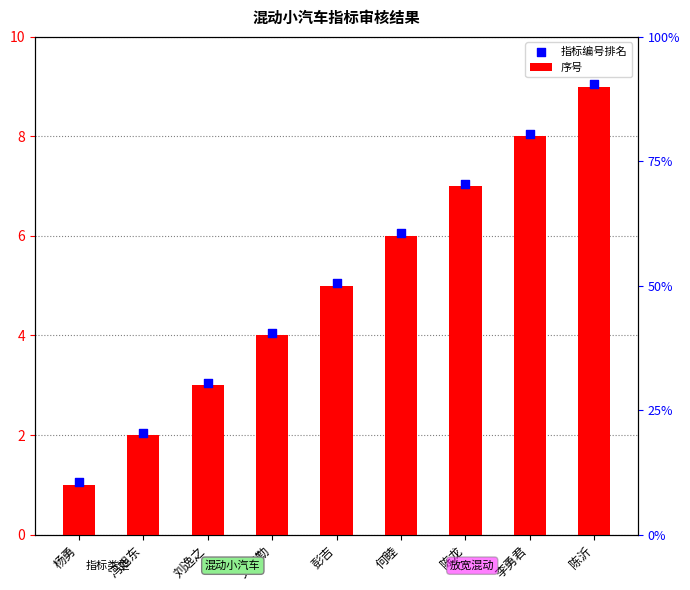

Which series has the largest total across all categories?

指标编号排名